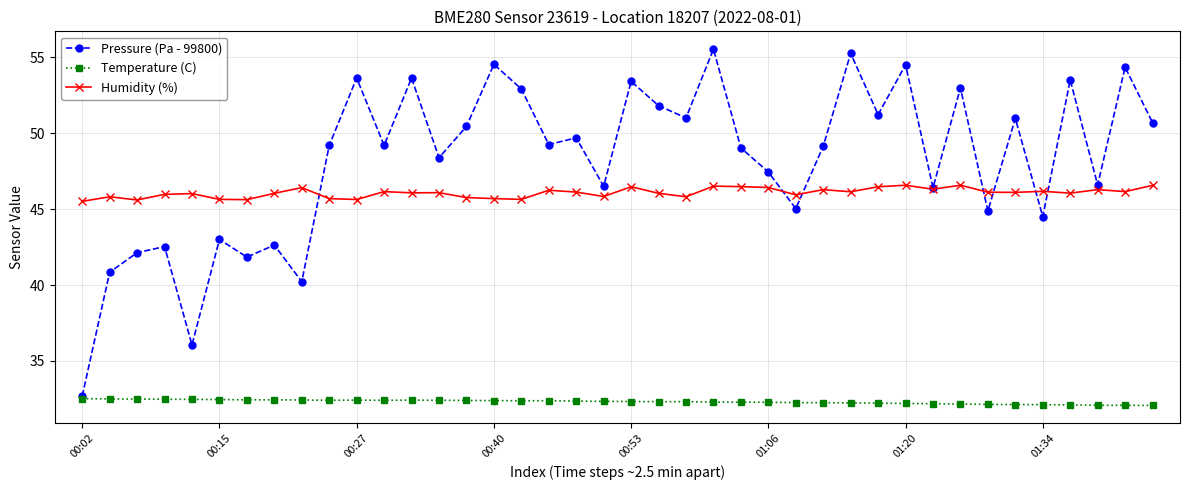

Which series has the largest total across all categories?

Pressure (Pa - 99800)